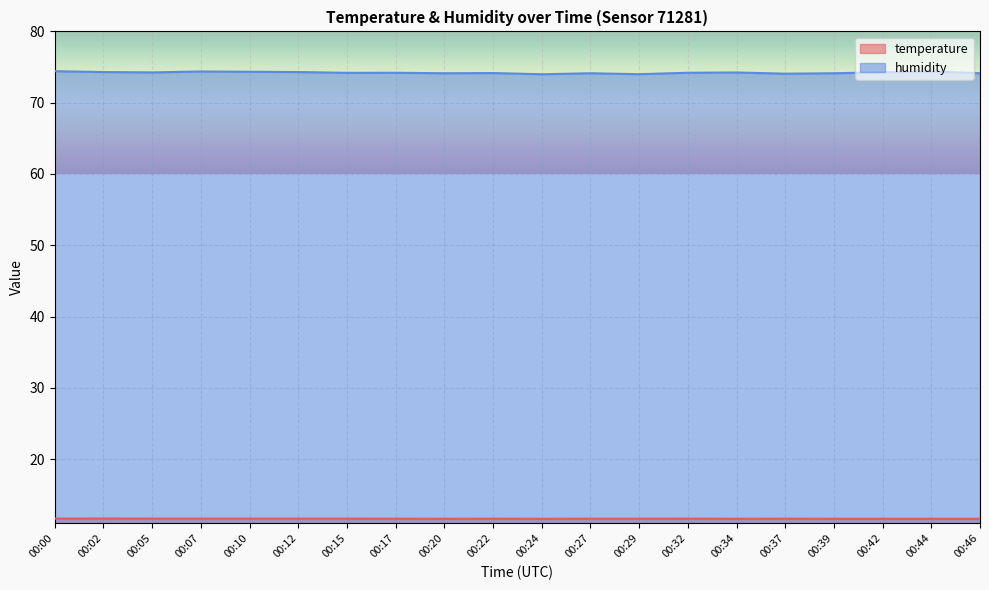

How many series are shown in this chart?

2